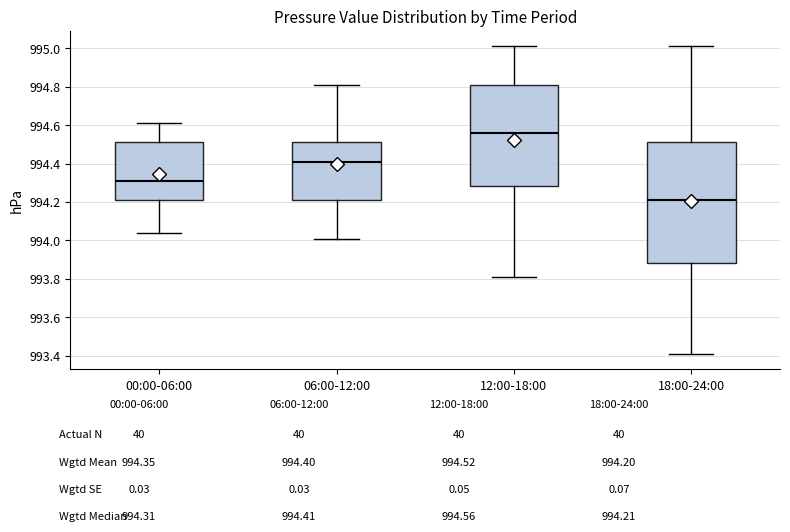

Where is the upper edge of the box for 00:00-06:00 on the y-axis? The values are not printed on the chart, so give them approximately, as read against the axis.

994.52